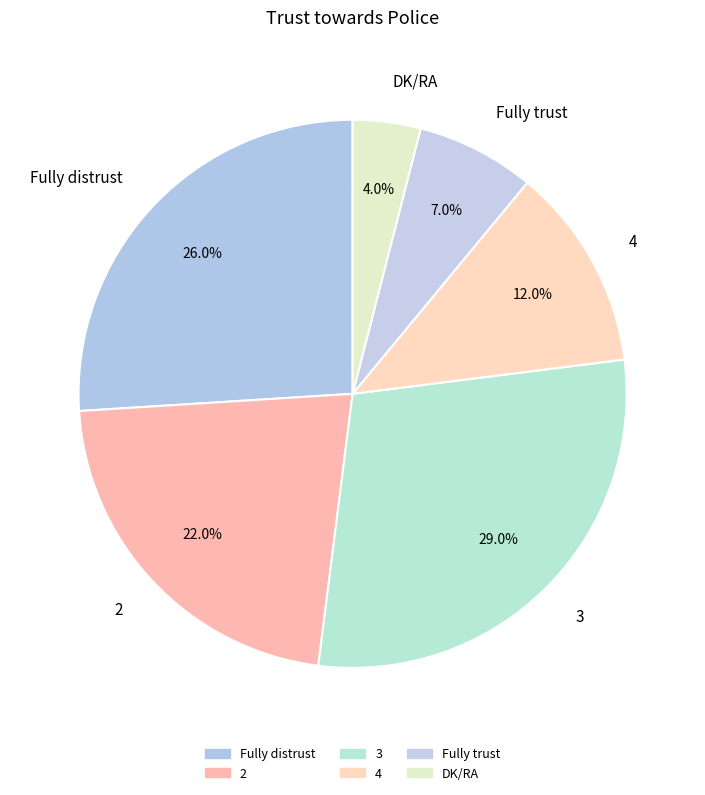

Is it true that Fully trust is 21% of the pie?

False